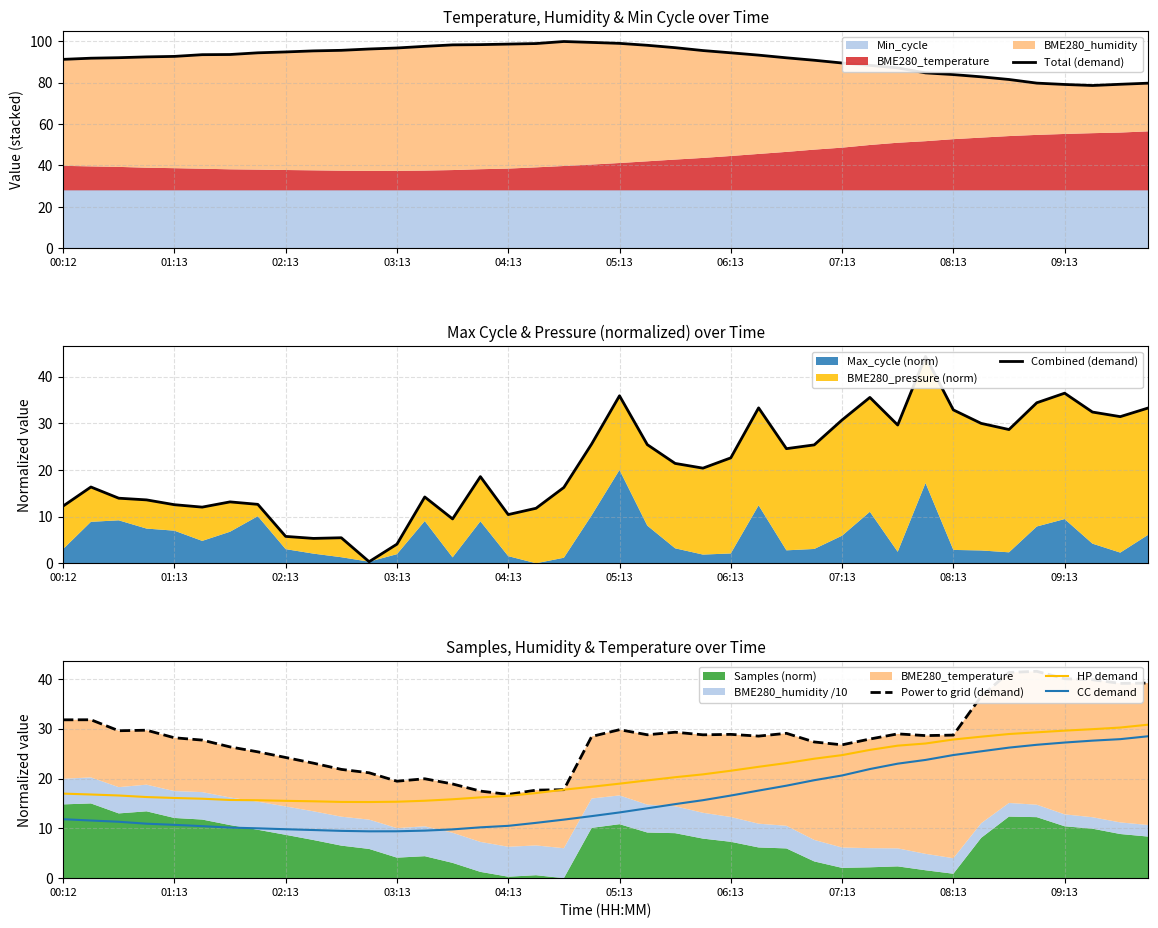

Between 27 and 34, which series saw the biggest shift?

Power to grid (demand)